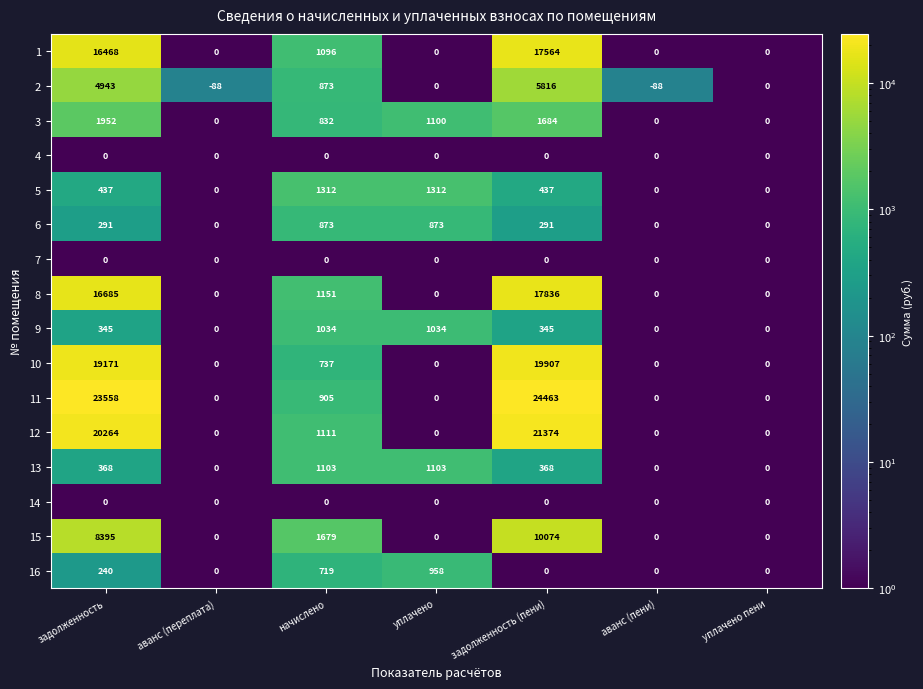

What is the total value across all series at задолженность?

113117